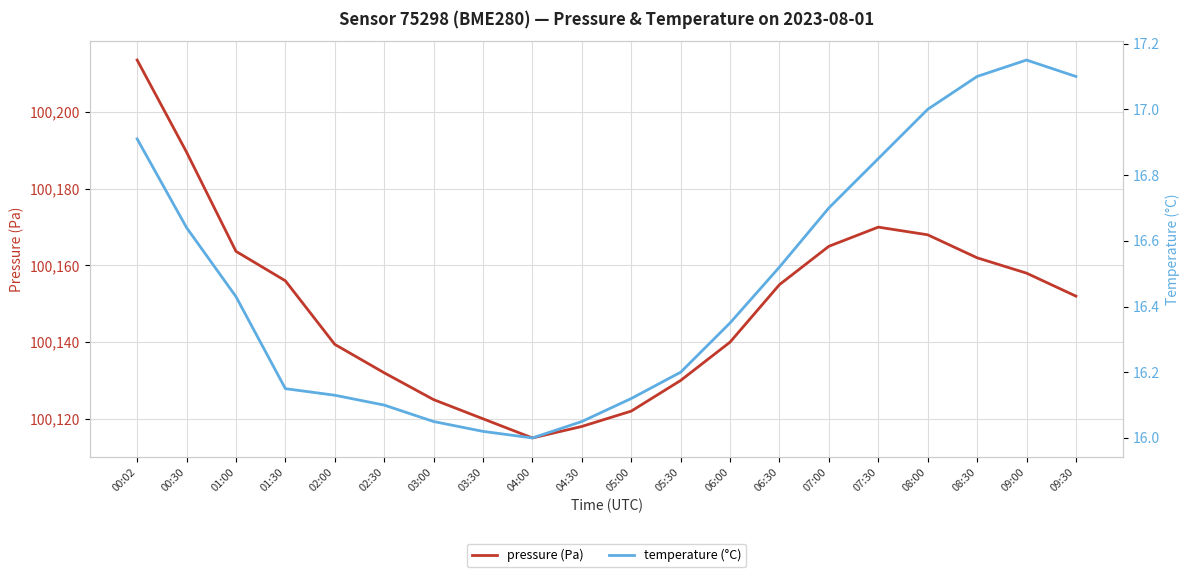

At which category is the sum across all series the highest?

00:02